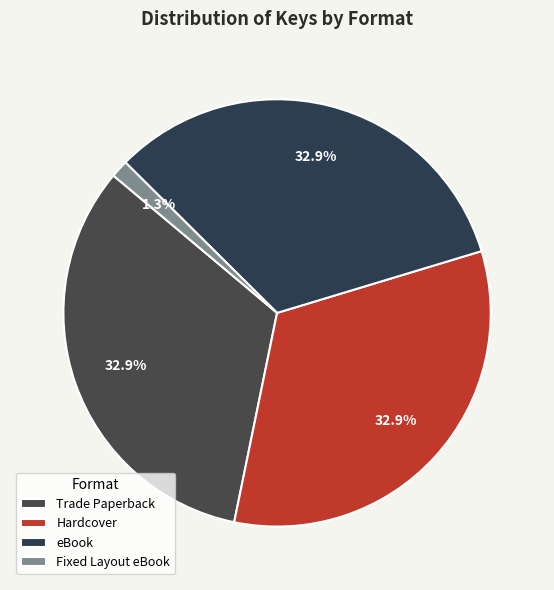

To the nearest percent, what is the average slice percentage?

25%